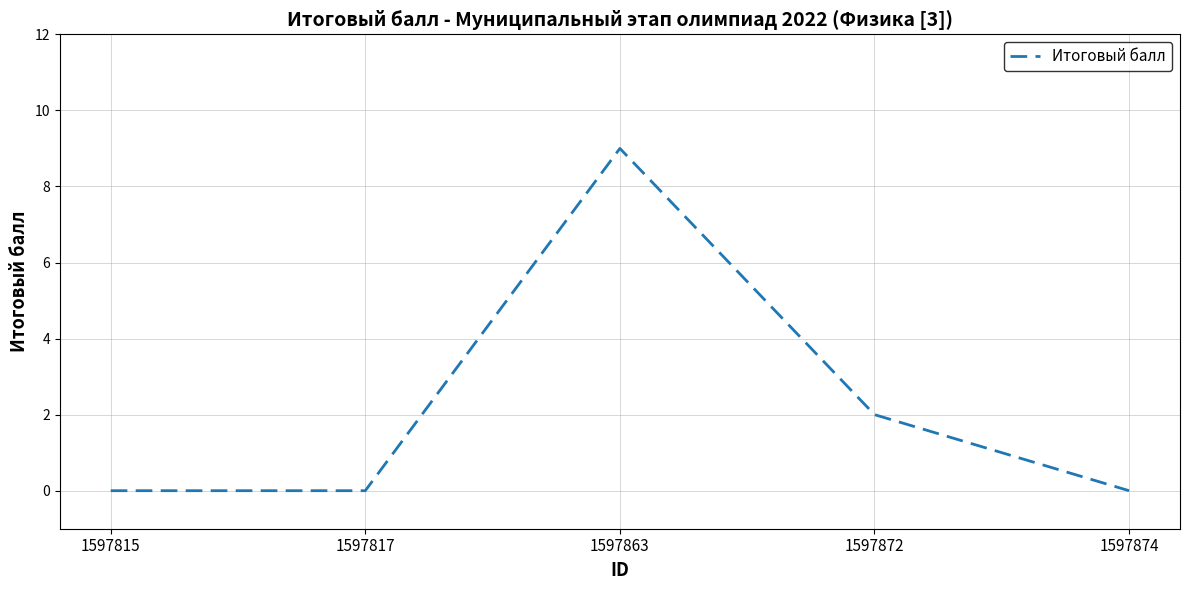

True or false: there are more than 1 points higher than both neighbors.

False